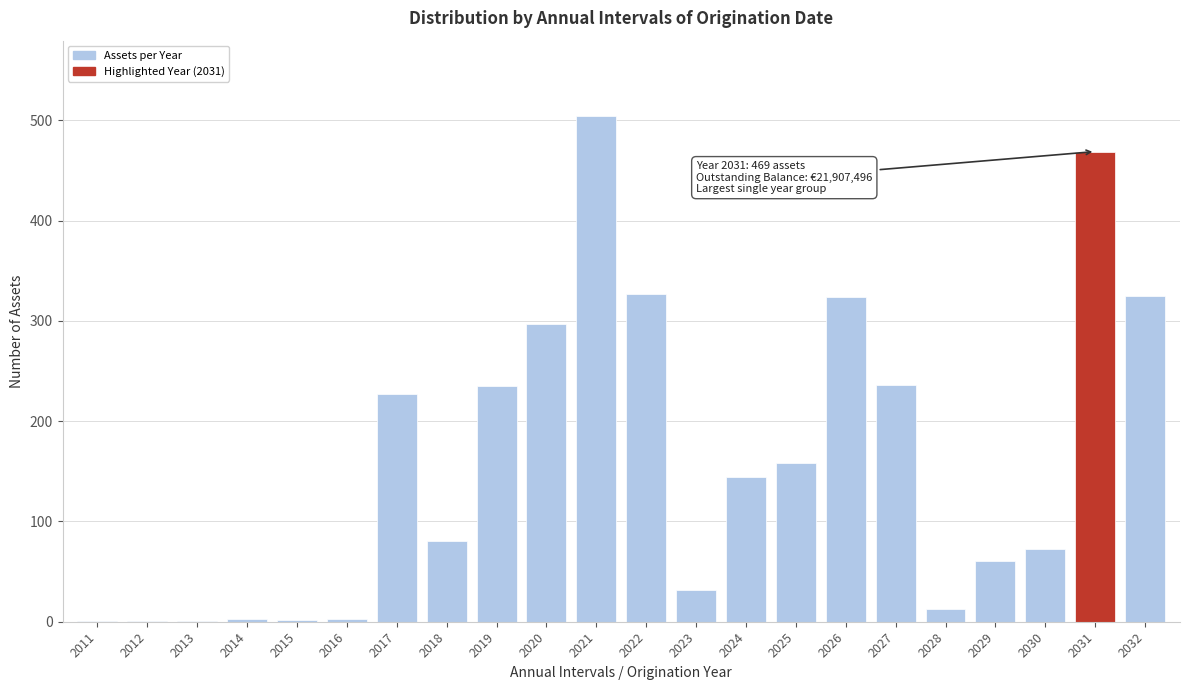

What is the greatest value displayed?

504